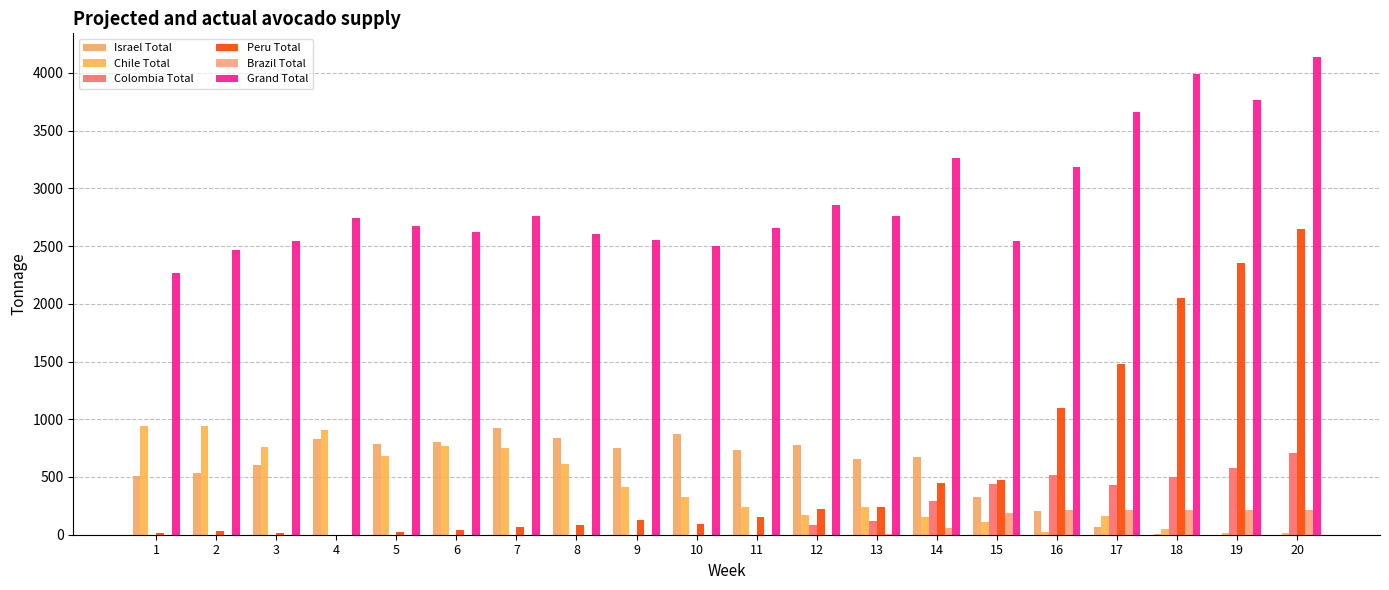

Which series has the largest total across all categories?

Grand Total